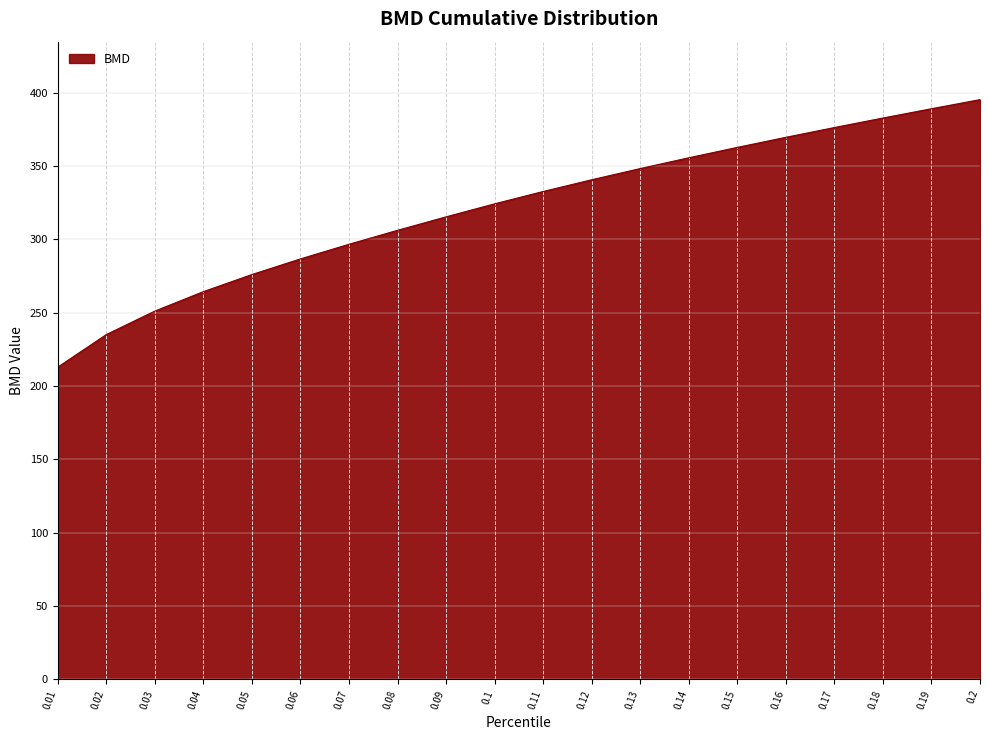

What is the minimum value shown in the chart?

212.9